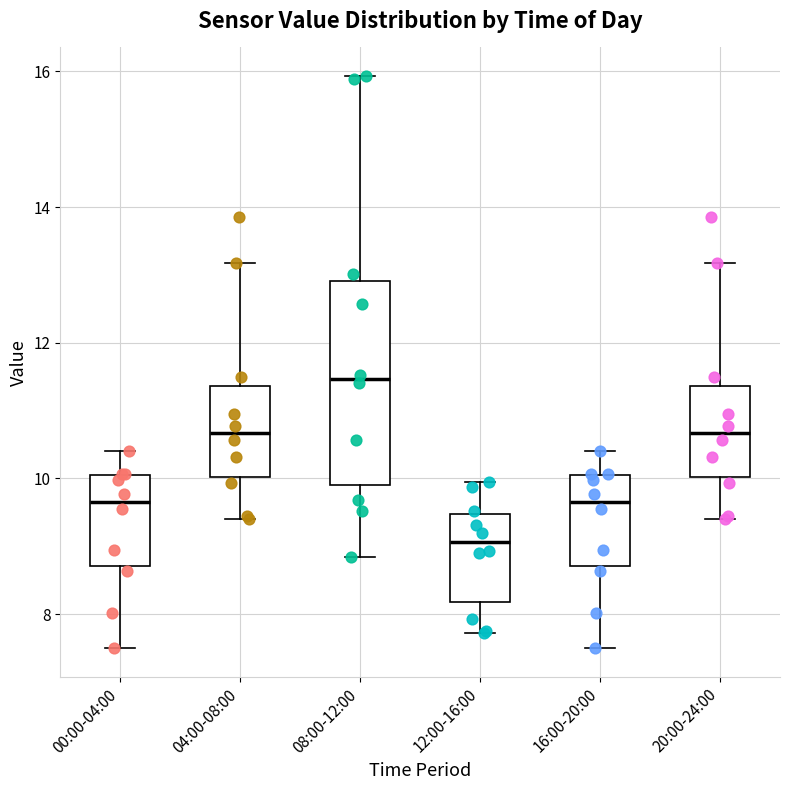

Which box's median line is the lowest?

12:00-16:00